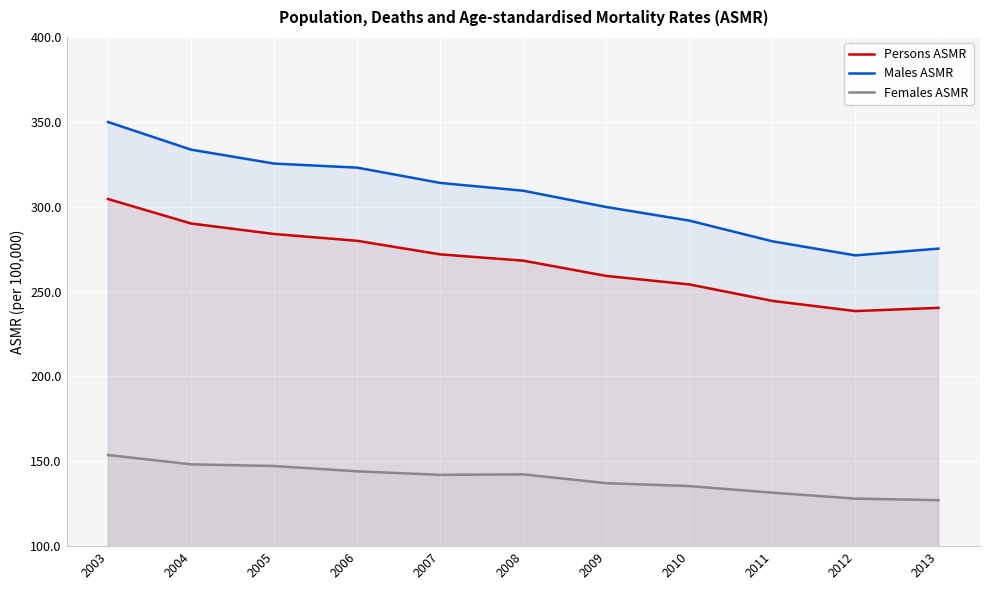

How many lines are shown in the chart?

3